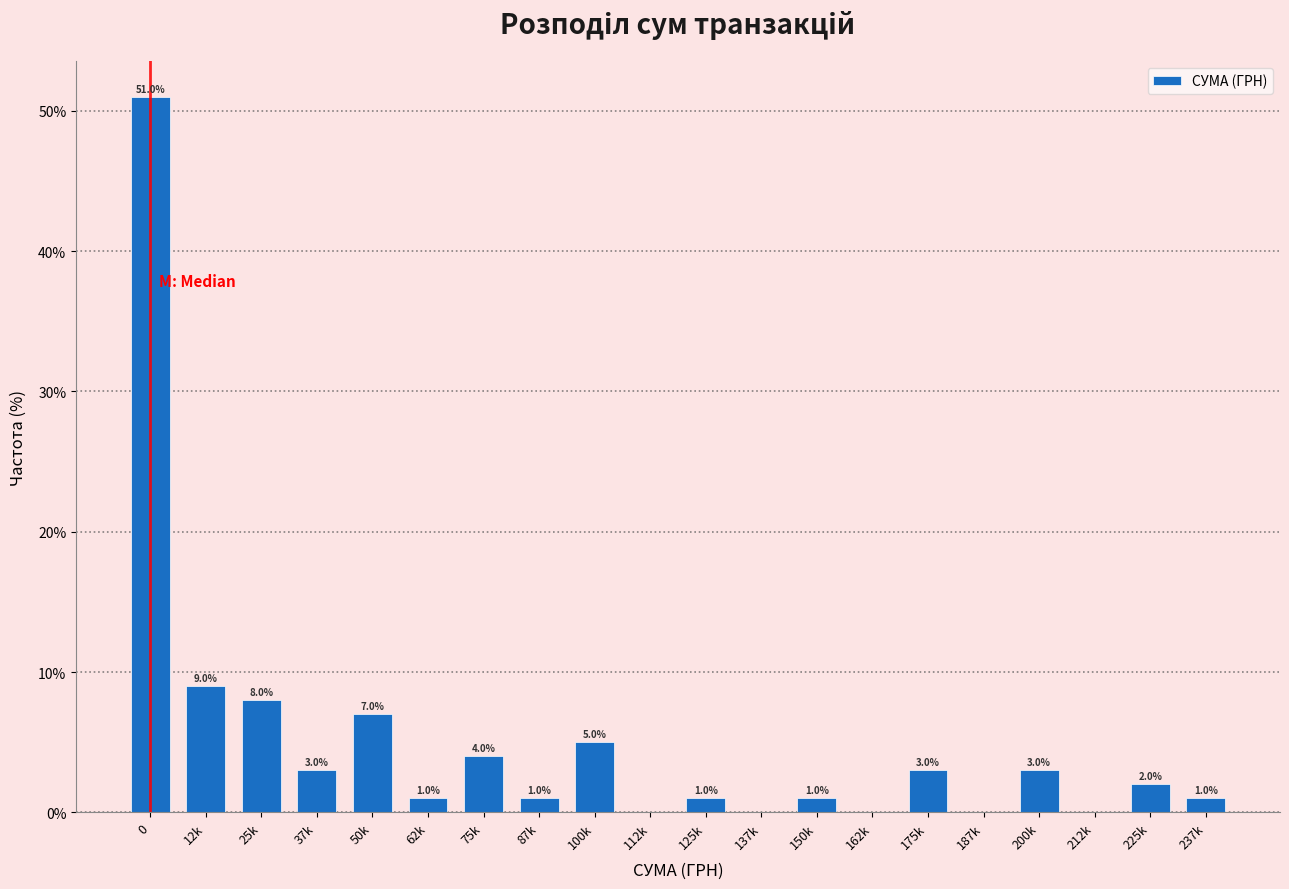

Reading left to right, extract all data points from this chart.

0=51.0	12k=9.0	25k=8.0	37k=3.0	50k=7.0	62k=1.0	75k=4.0	87k=1.0	100k=5.0	112k=0.0	125k=1.0	137k=0.0	150k=1.0	162k=0.0	175k=3.0	187k=0.0	200k=3.0	212k=0.0	225k=2.0	237k=1.0